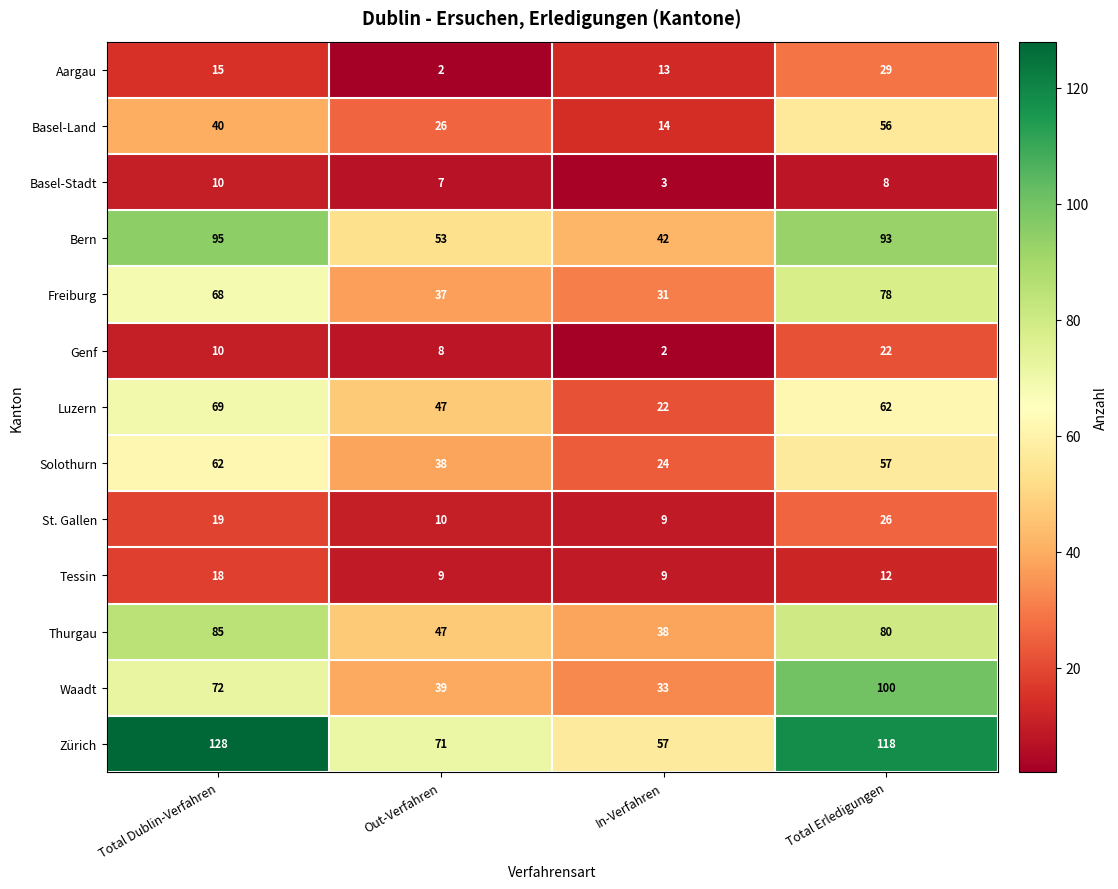

At which label is Aargau closest to 15?

Total Dublin-Verfahren